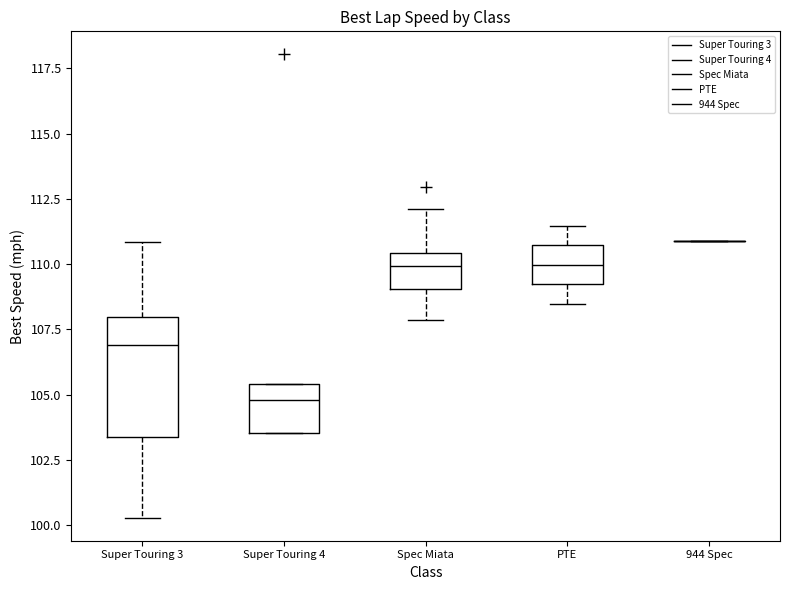

Reading left to right, read every box against the y-axis: the position of its median line, the range the box covers, and the ends of its whiskers. The values are not printed on the chart, so give them approximately, as read against the axis.

Super Touring 3: median 107.0, box 103.5 to 108.0, whiskers 100.5 to 111.0
Super Touring 4: median 105.0, box 103.5 to 105.5, whiskers 103.5 to 105.5
Spec Miata: median 110.0, box 109.0 to 110.5, whiskers 108.0 to 112.0
PTE: median 110.0, box 109.0 to 110.5, whiskers 108.5 to 111.5
944 Spec: box collapsed to a line at 111.0, whiskers 111.0 to 111.0